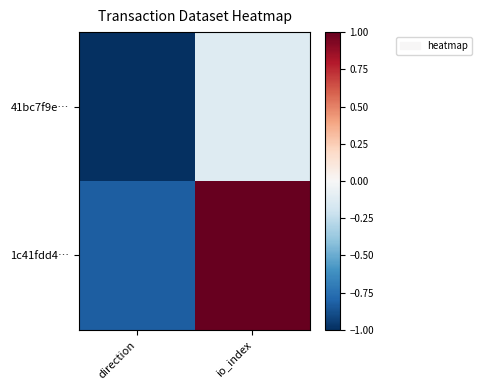

Which series has the largest total across all categories?

1c41fdd4…